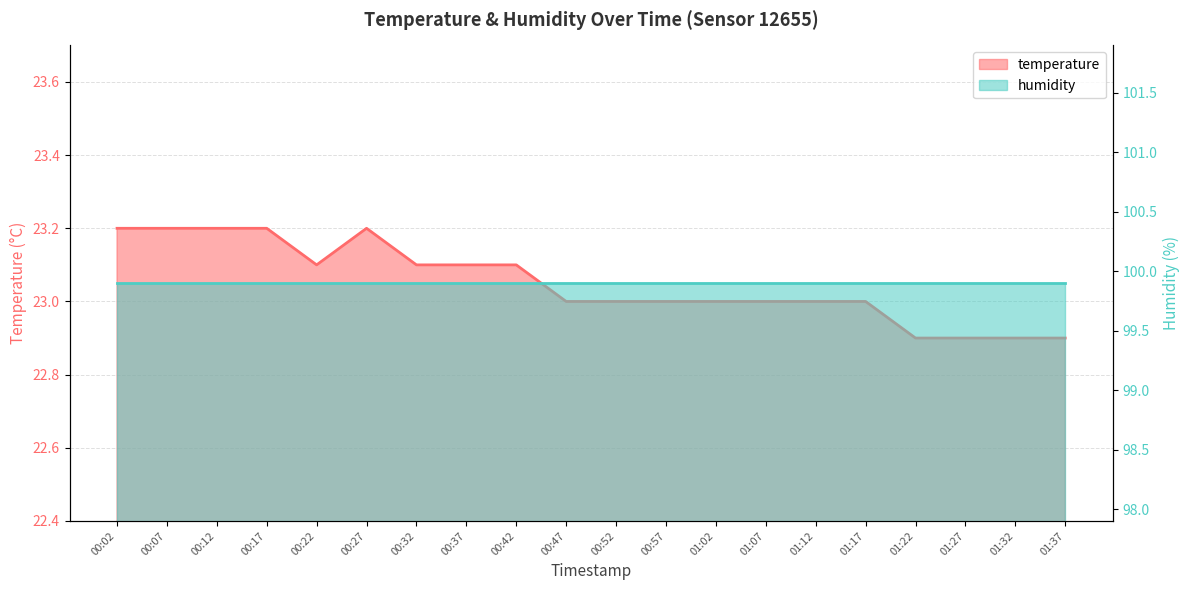

True or false: there are more than 2 points higher than both neighbors.

False